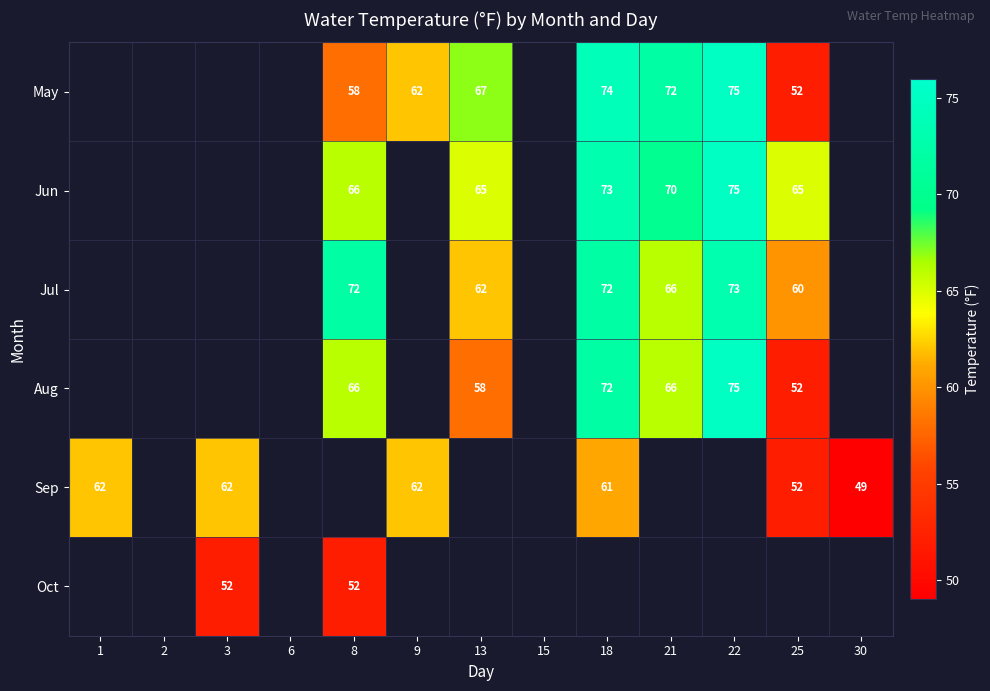

What is the spread (max minus min) of values at 13?

9.0